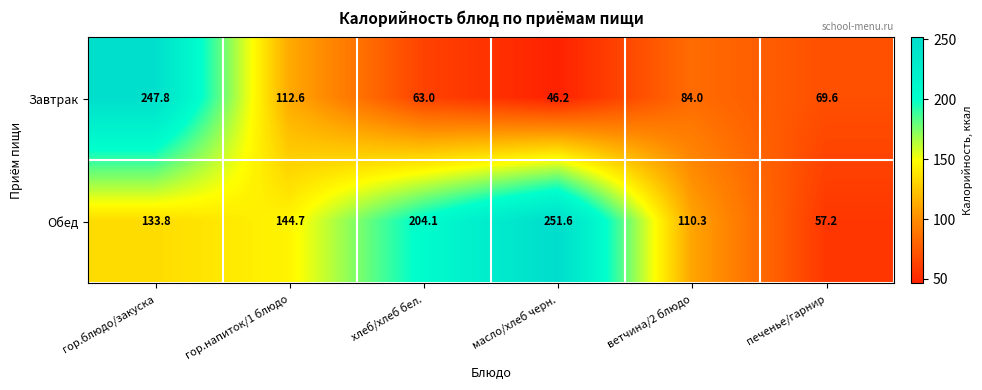

List the series in order of their peak value, highest first.

Обед, Завтрак